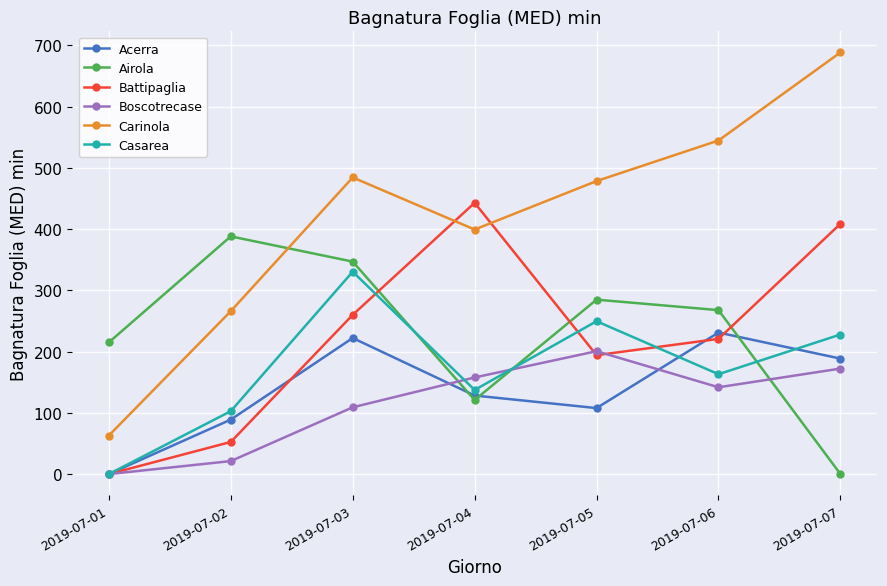

How many categories are shown in the chart?

7